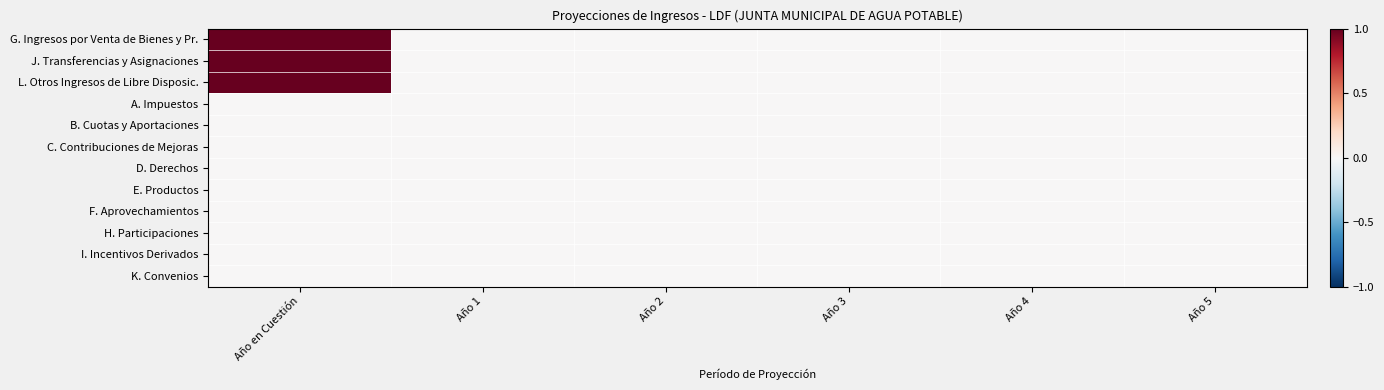

List the series in order of their peak value, highest first.

G. Ingresos por Venta de Bienes y Pr., J. Transferencias y Asignaciones, L. Otros Ingresos de Libre Disposic., A. Impuestos, B. Cuotas y Aportaciones, C. Contribuciones de Mejoras, D. Derechos, E. Productos, F. Aprovechamientos, H. Participaciones, I. Incentivos Derivados, K. Convenios